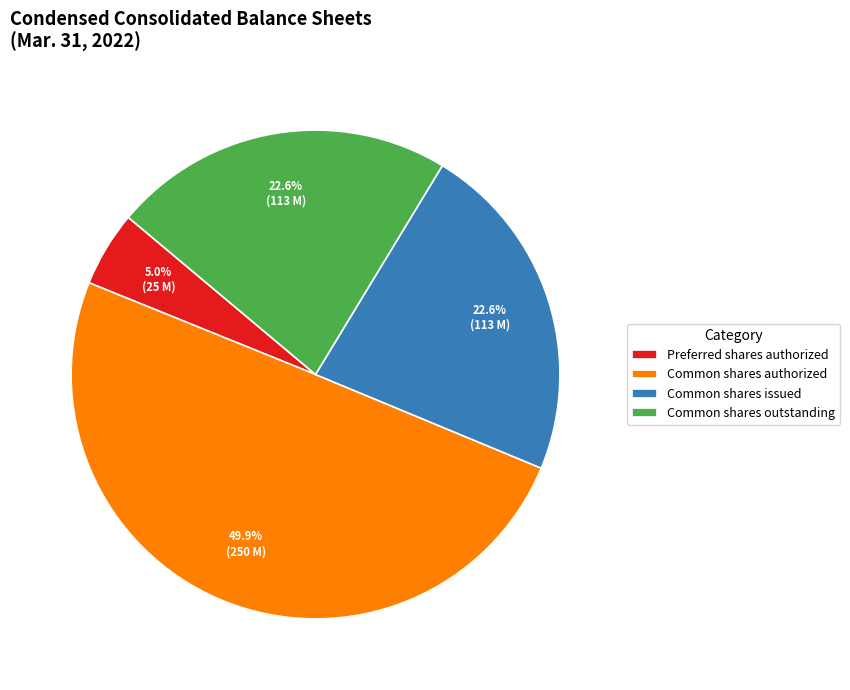

To the nearest percent, what is the difference between the largest and smallest slice percentages?

45%